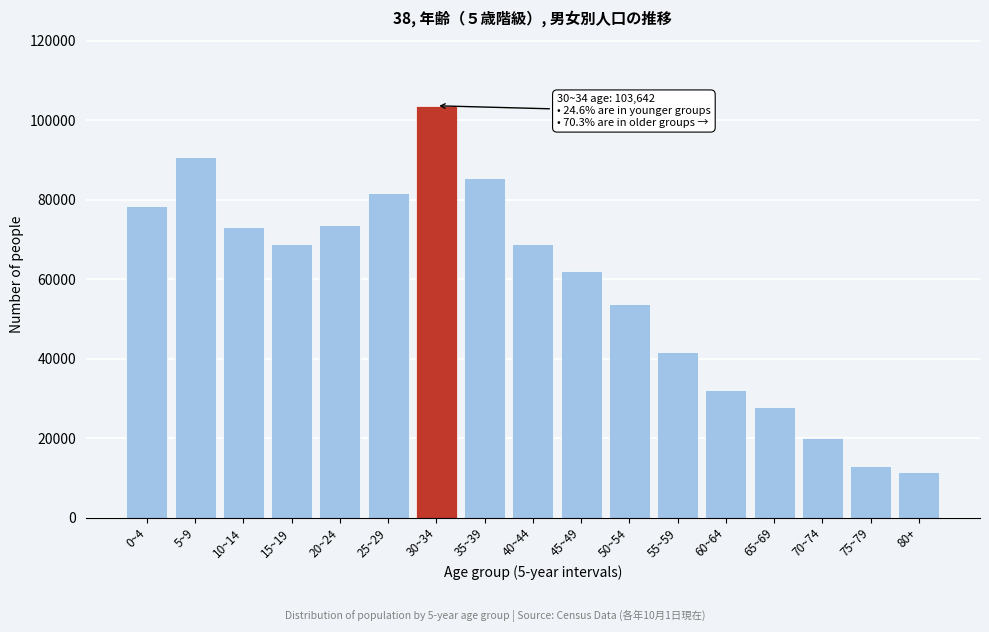

What is the average value?

58003